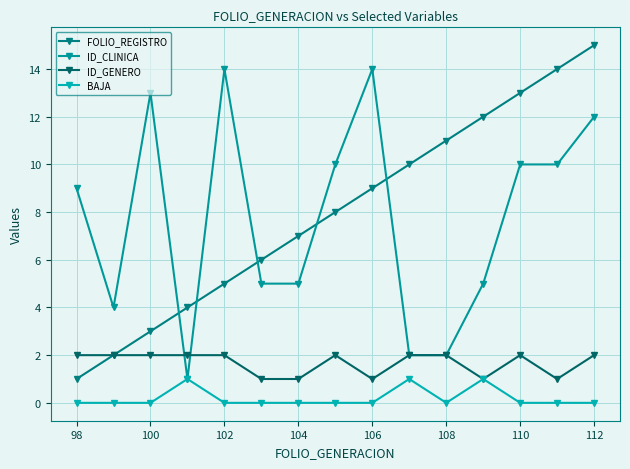

Reading left to right, list all the values displayed in this chart.

FOLIO_REGISTRO: 1	2	3	4	5	6	7	8	9	10	11	12	13	14	15
ID_CLINICA: 9	4	13	1	14	5	5	10	14	2	2	5	10	10	12
ID_GENERO: 2	2	2	2	2	1	1	2	1	2	2	1	2	1	2
BAJA: 0	0	0	1	0	0	0	0	0	1	0	1	0	0	0